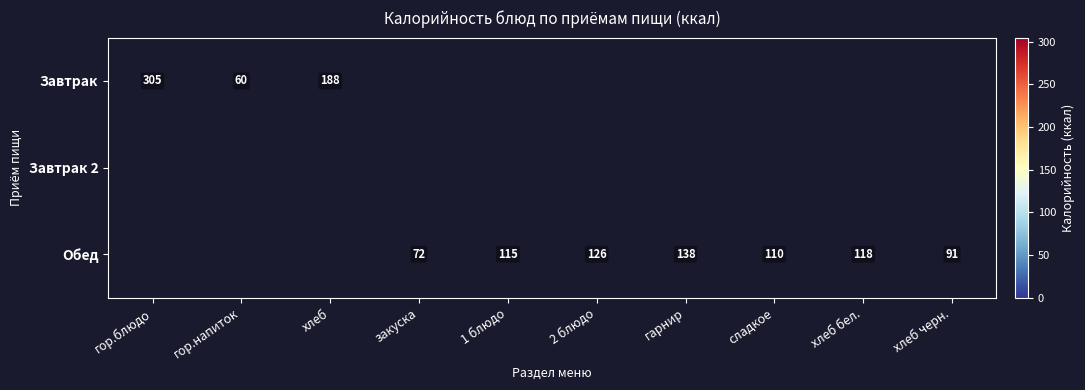

The value of Обед at хлеб черн. is 131. True or false?

False